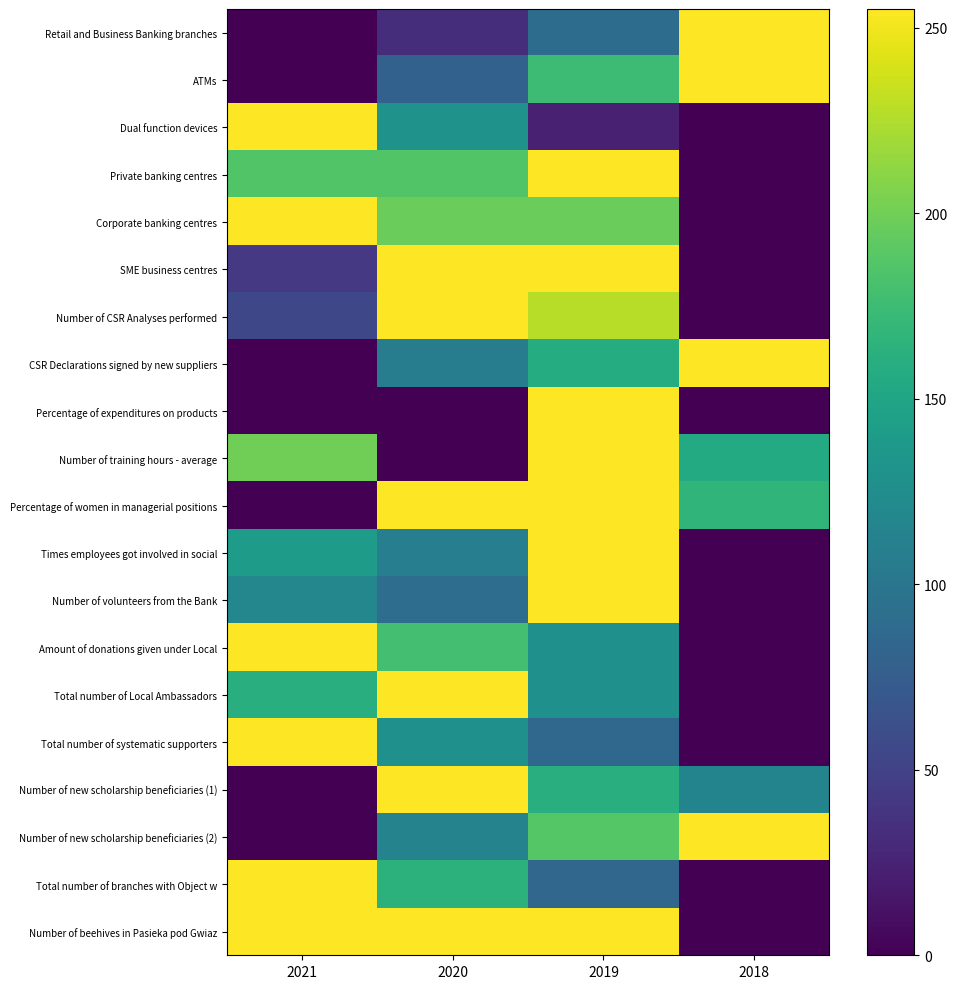

What is the difference between the highest and lowest values at 2018?

255.0